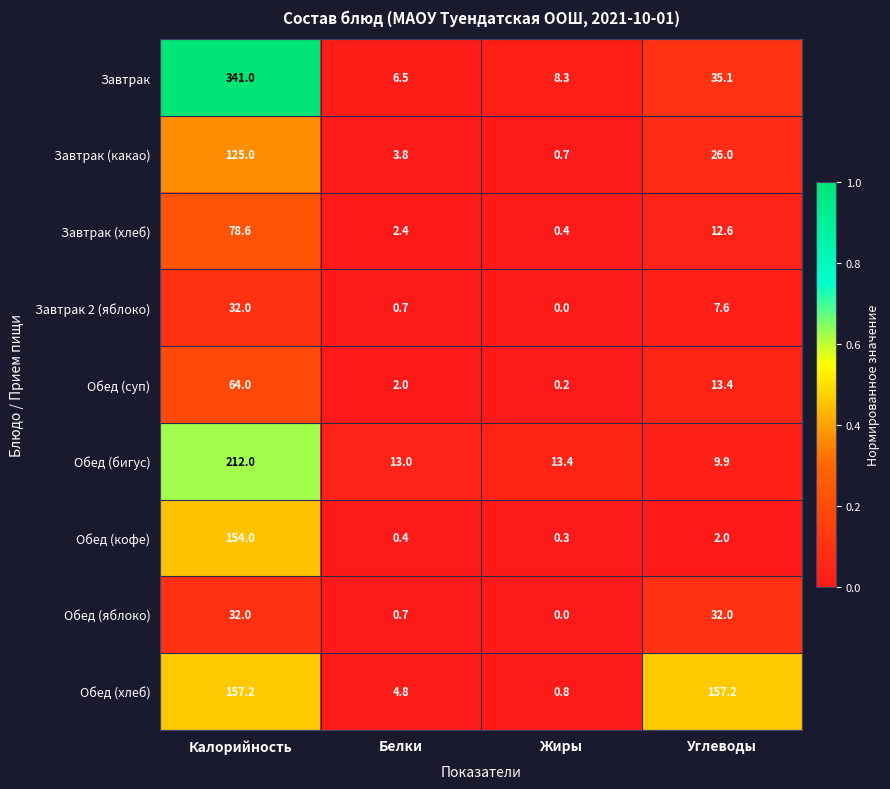

What is the total value across all series at Калорийность?

1195.8